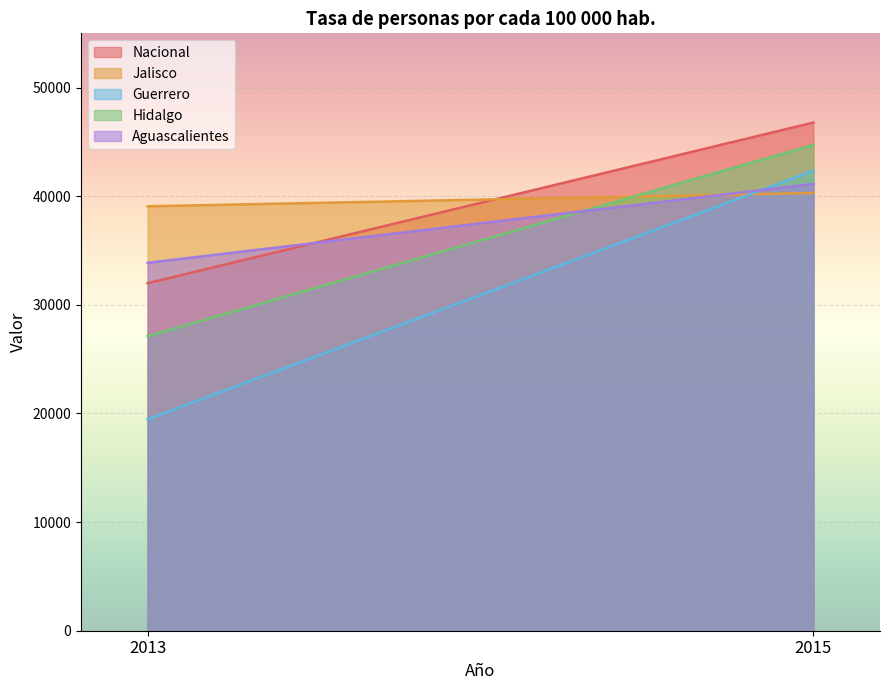

What is the value of the Jalisco point at the 2nd from the left?

40301.3